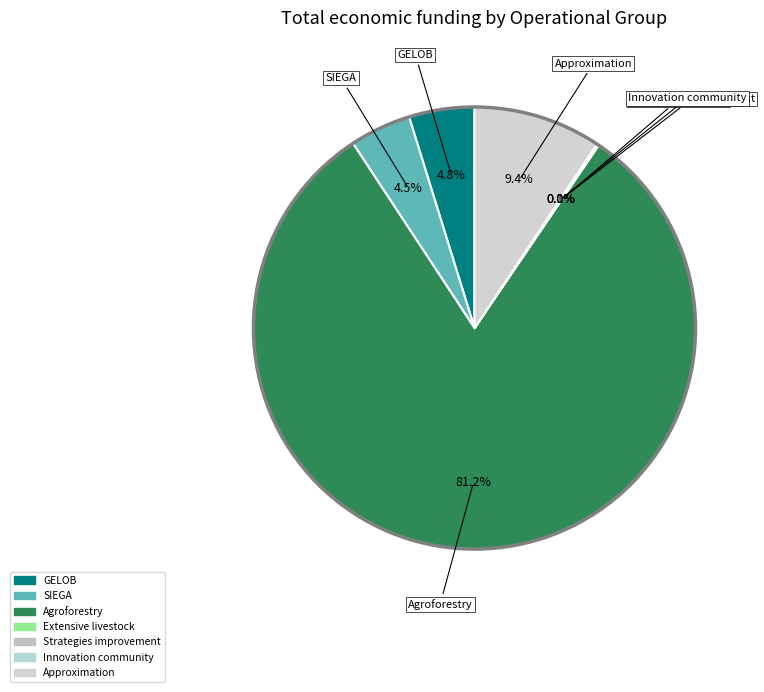

Is there a majority slice in this chart?

Yes